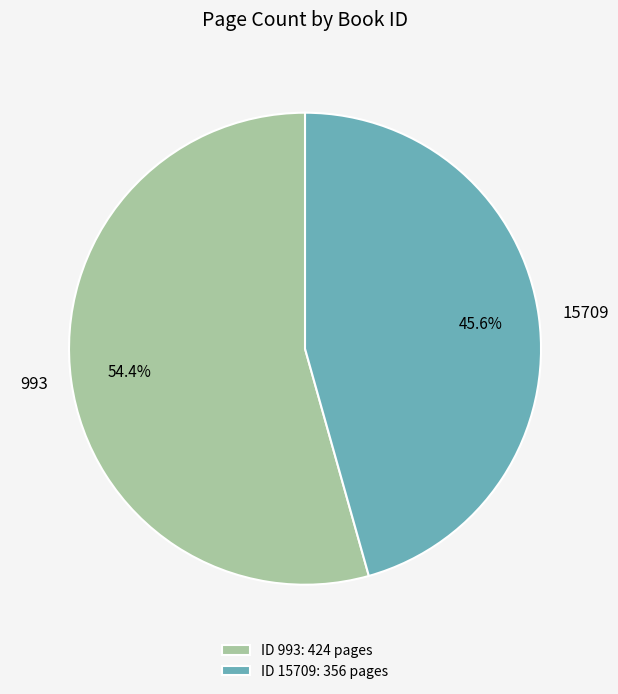

The 15709 slice represents 39% of the pie. True or false?

False